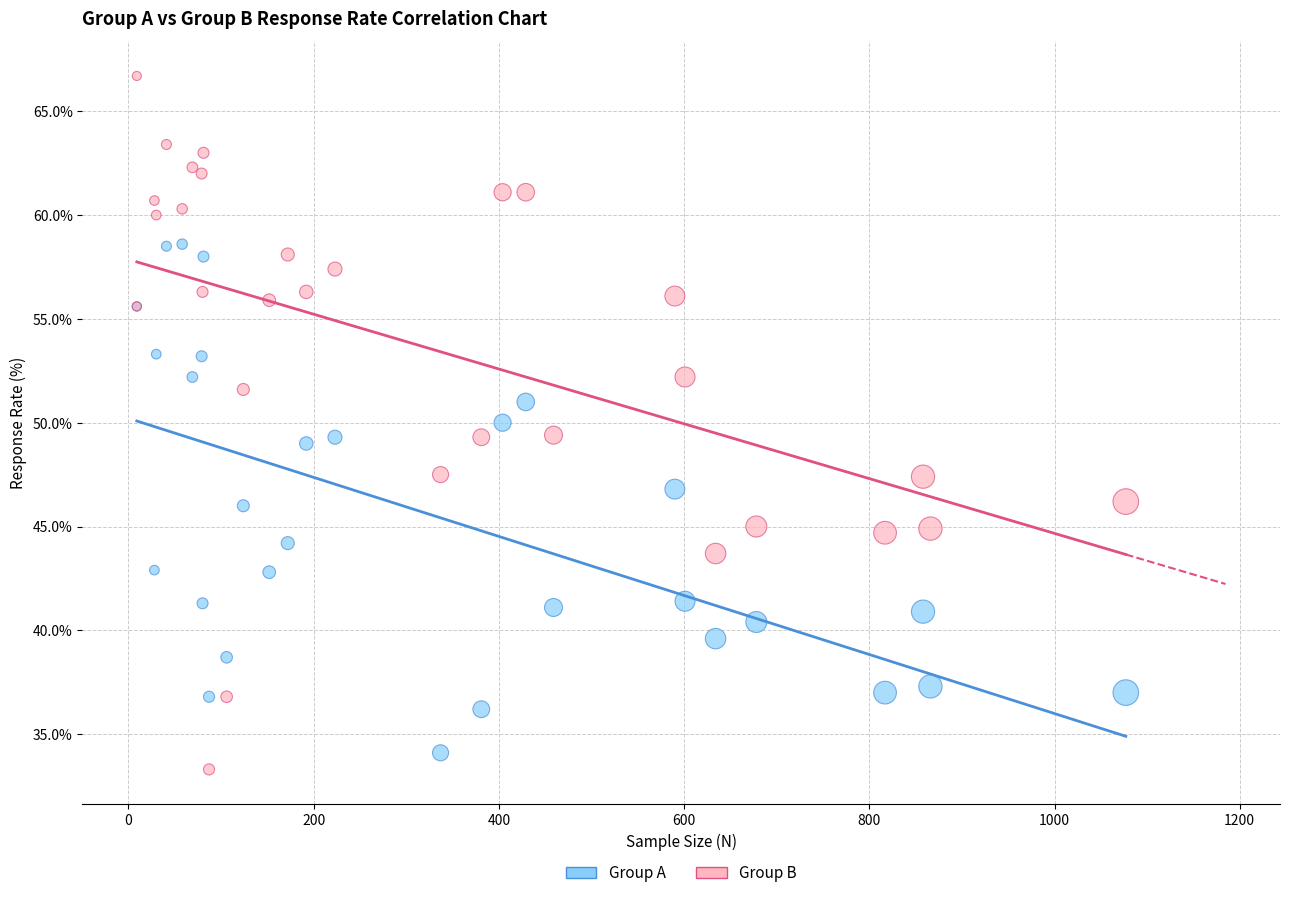

Which series has the widest spread of Y values?

Group B